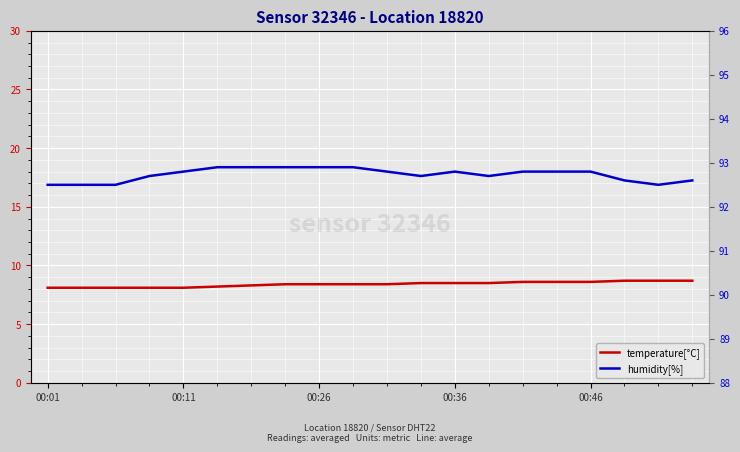

At which category is the sum across all series the highest?

14